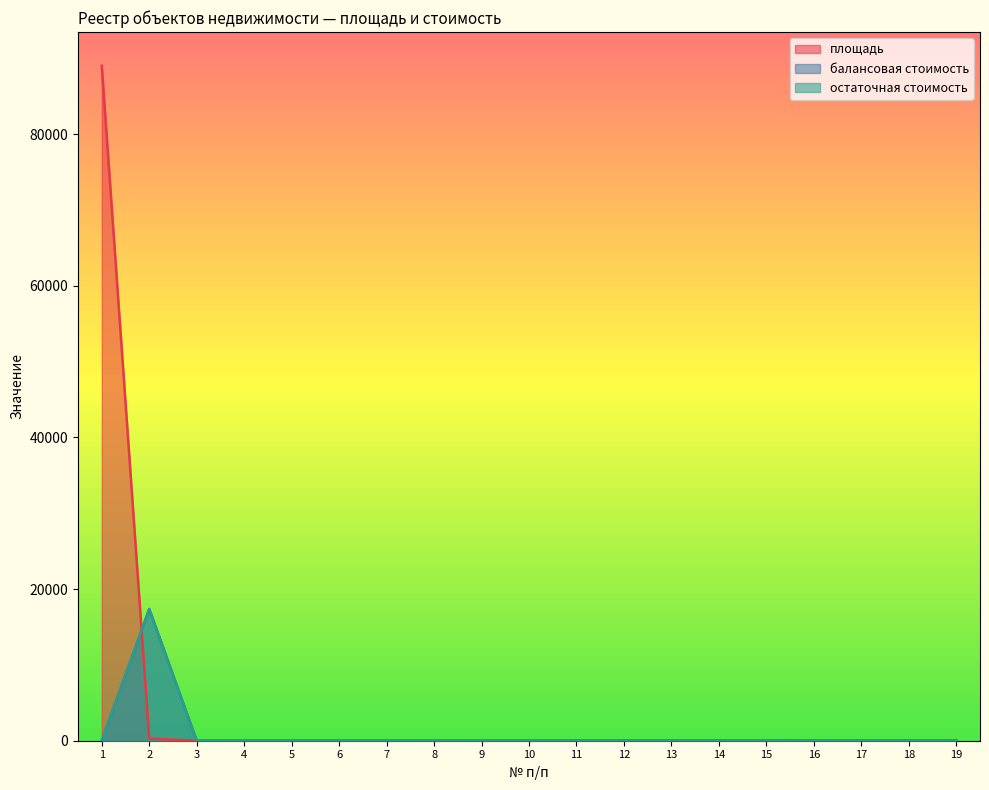

What is the minimum value for площадь?

5.0